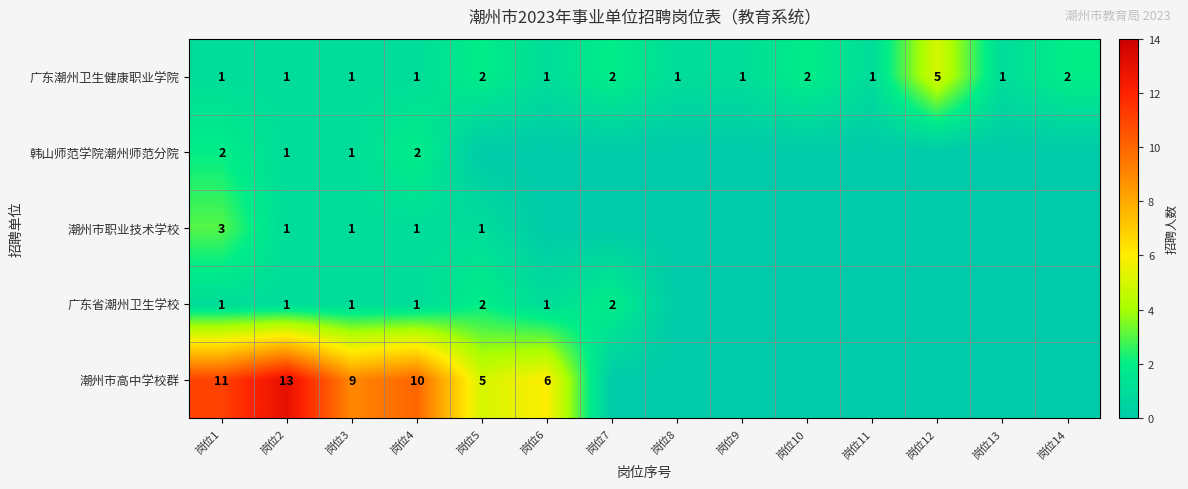

What is the sum of all 广东潮州卫生健康职业学院 values?

22